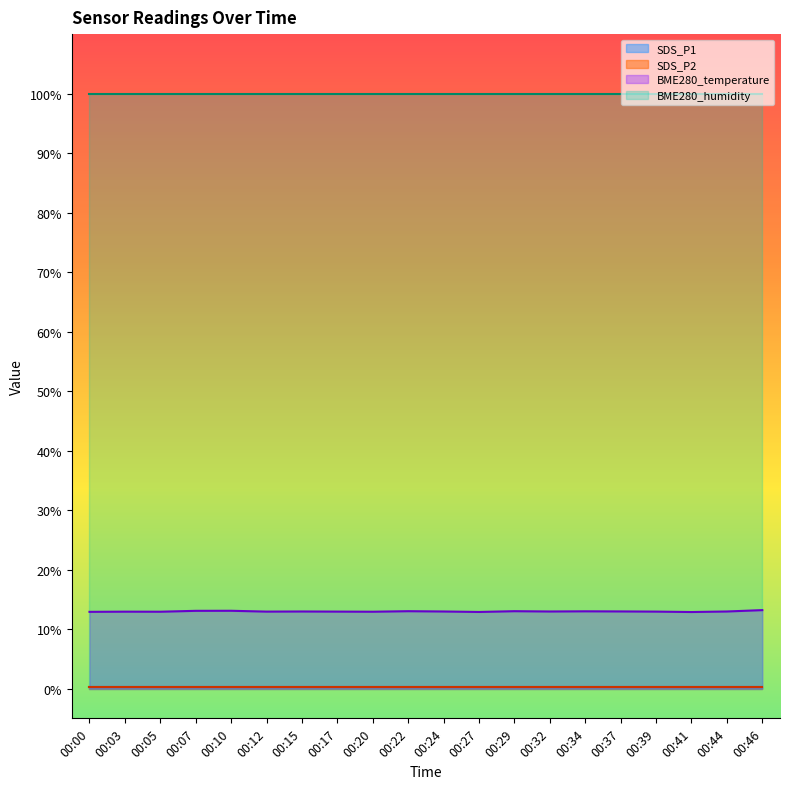

True or false: BME280_temperature and BME280_humidity cross at least once.

False